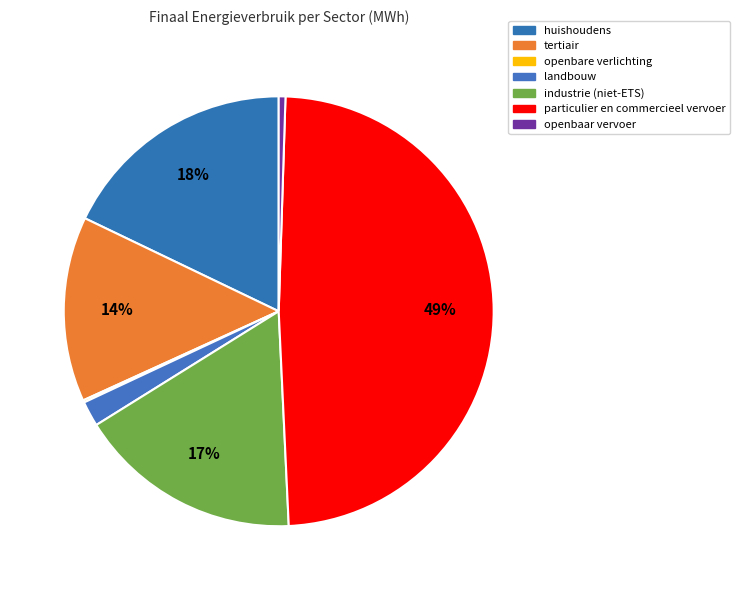

How many slices are in this pie chart?

7